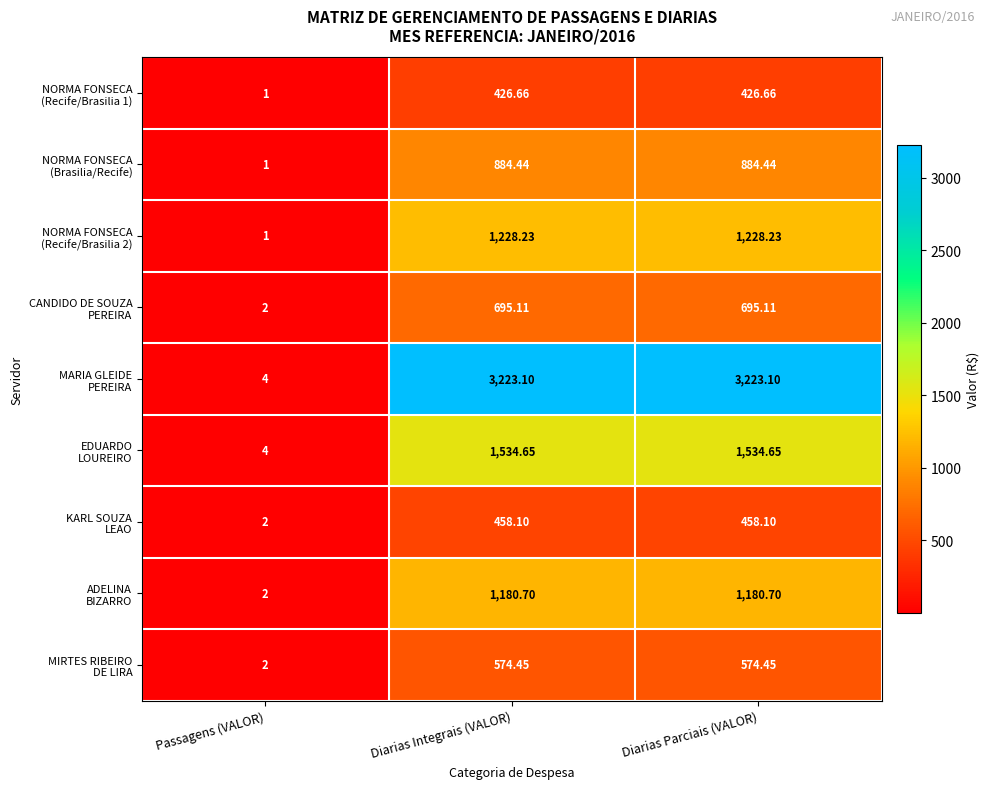

How many distinct data groups are displayed?

9